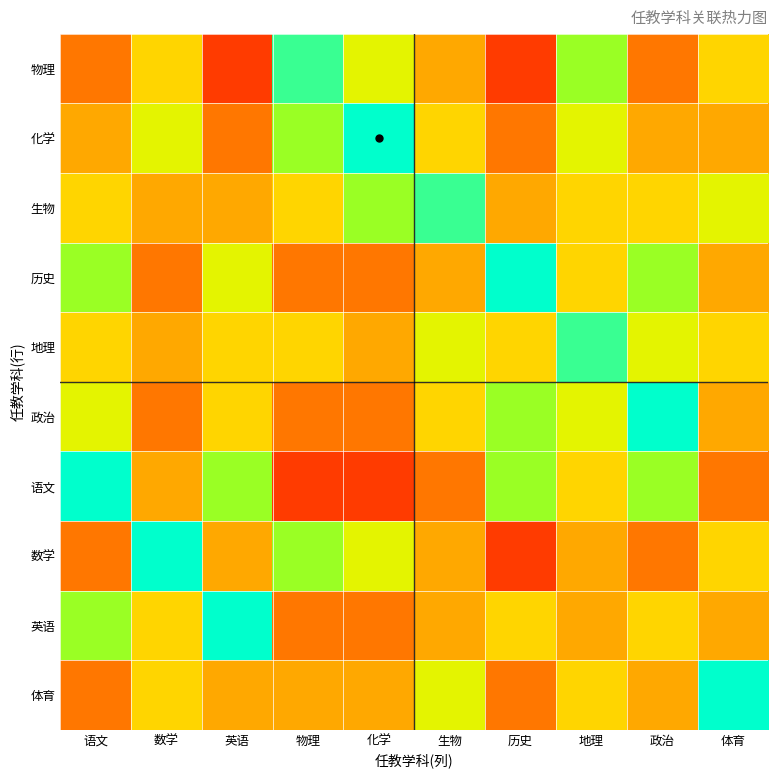

Rank the series at 语文 from lowest to highest value.

物理, 数学, 体育, 化学, 生物, 地理, 政治, 历史, 英语, 语文